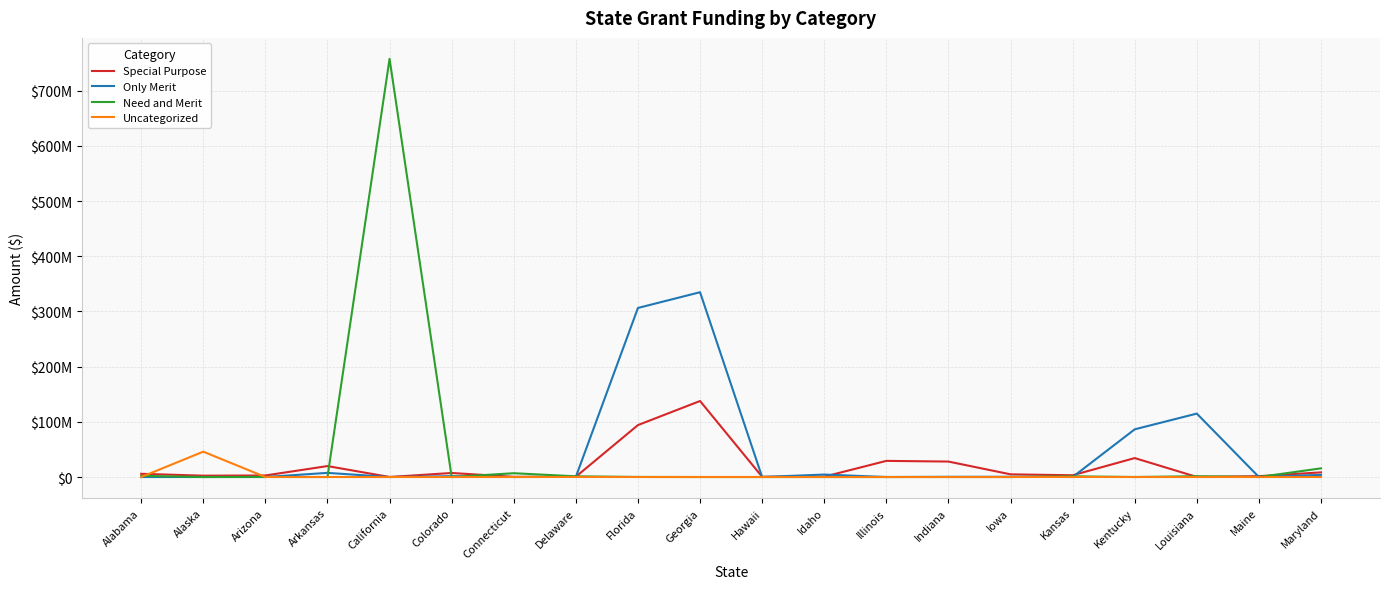

True or false: Need and Merit and Only Merit intersect in this chart.

True